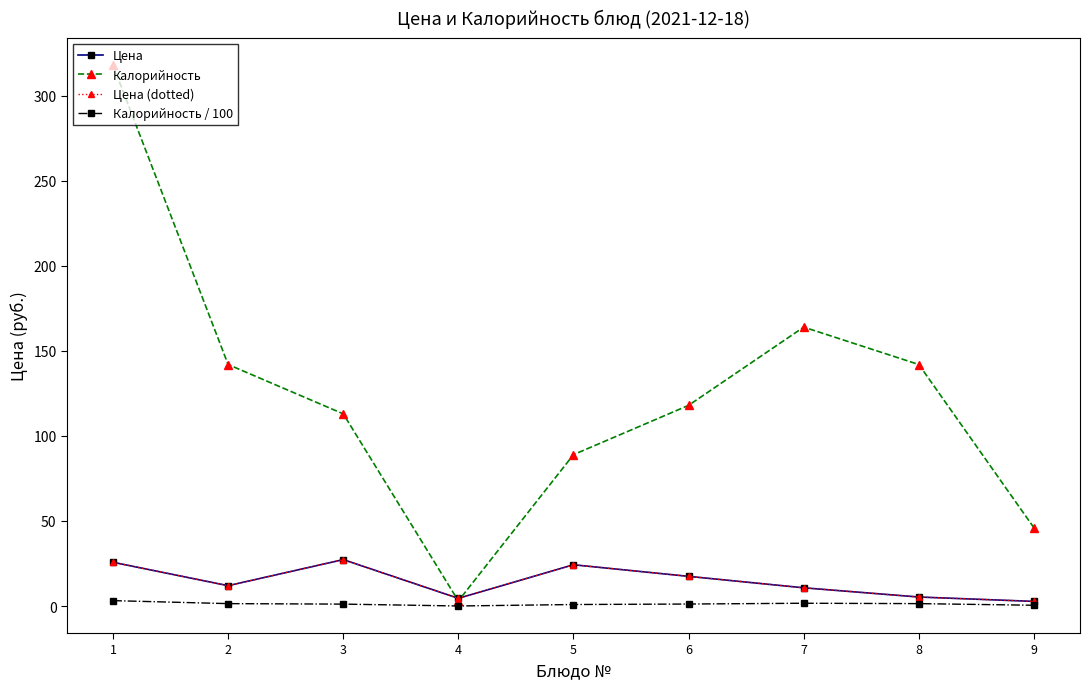

Does the chart have visible grid lines?

No